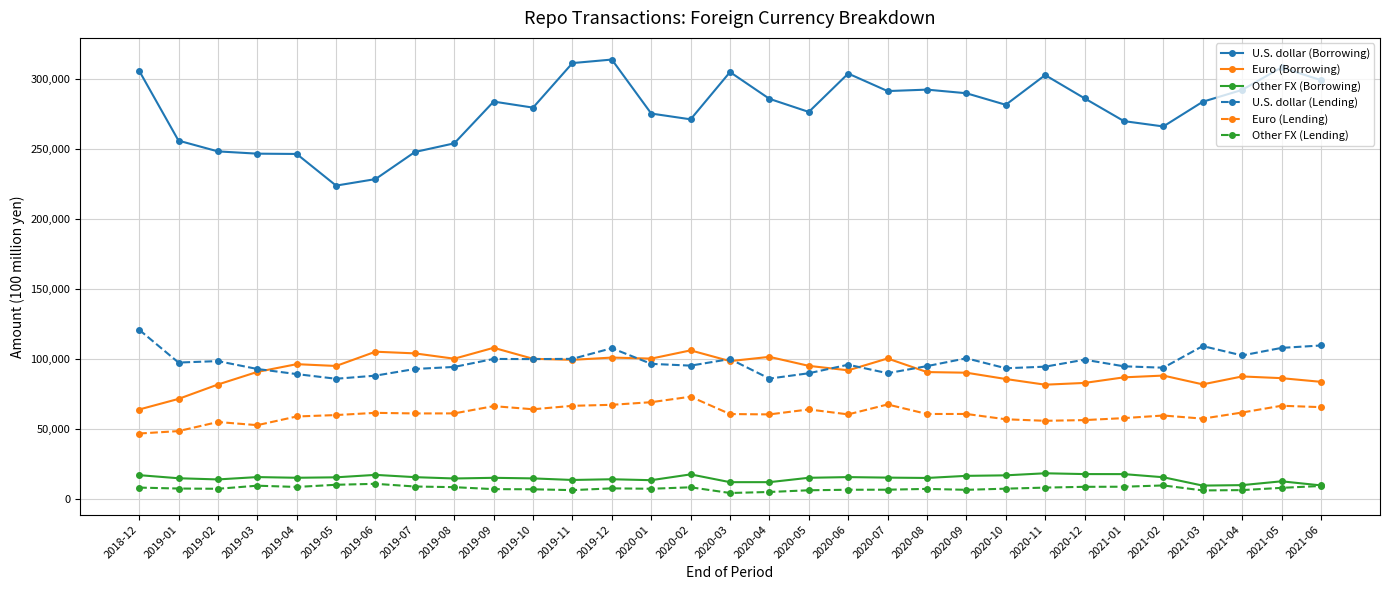

What is the value of the Other FX (Borrowing) point at the 26th from the left?

17994